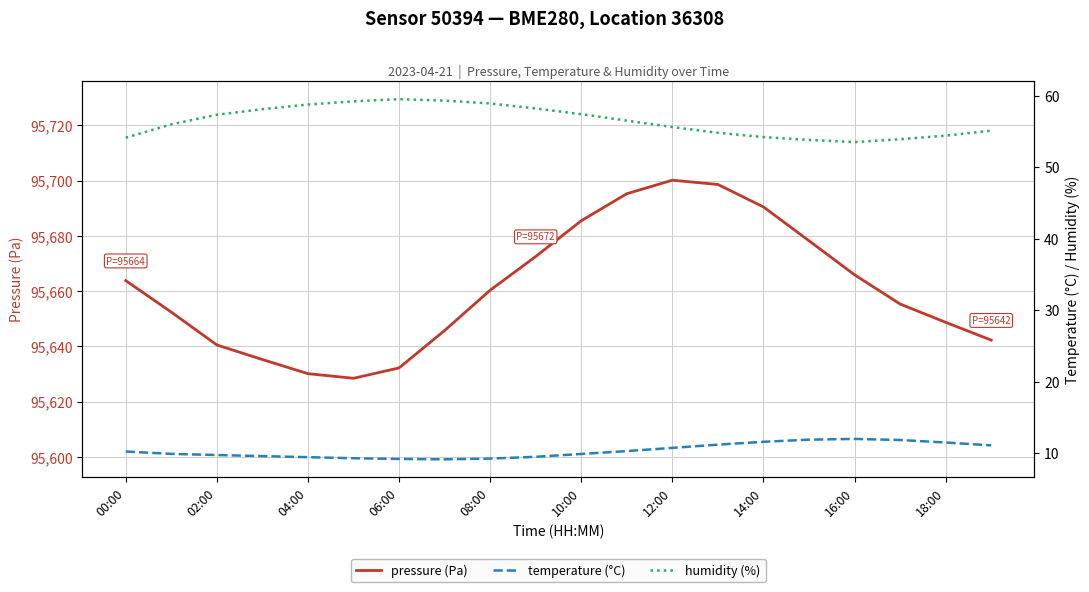

How many values in the pressure (Pa) series exceed 95660?

10